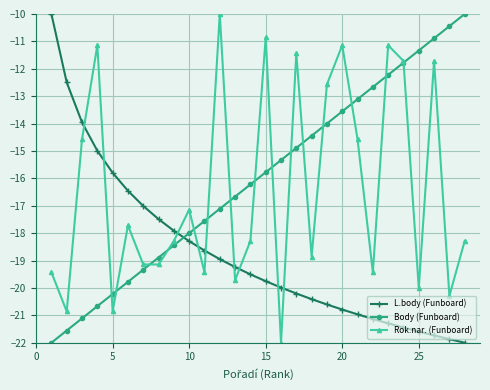

Count the number of data series in this chart.

3